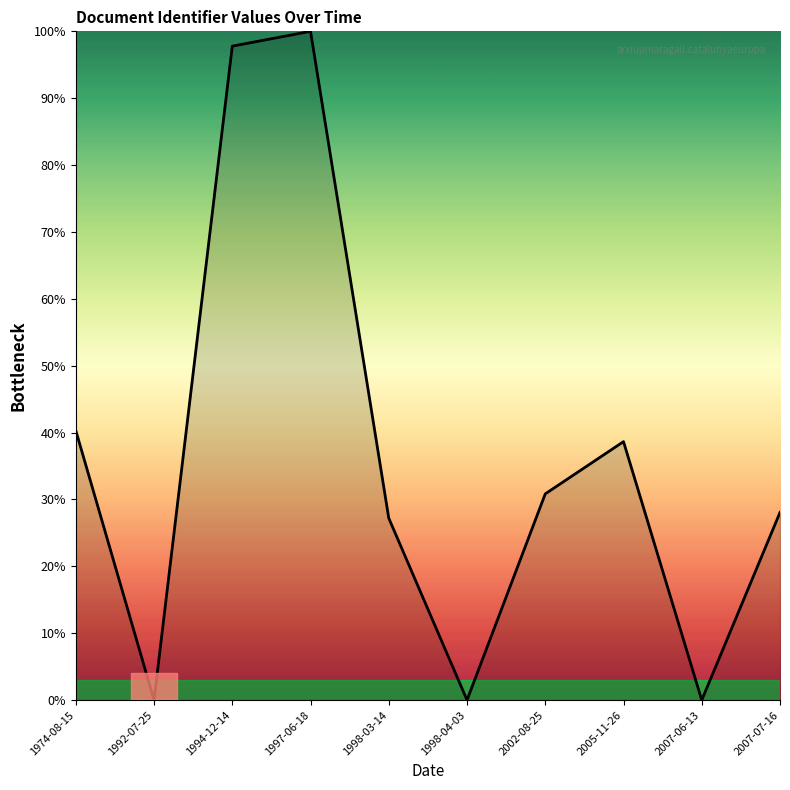

What position from the left is 1998-04-03?

6